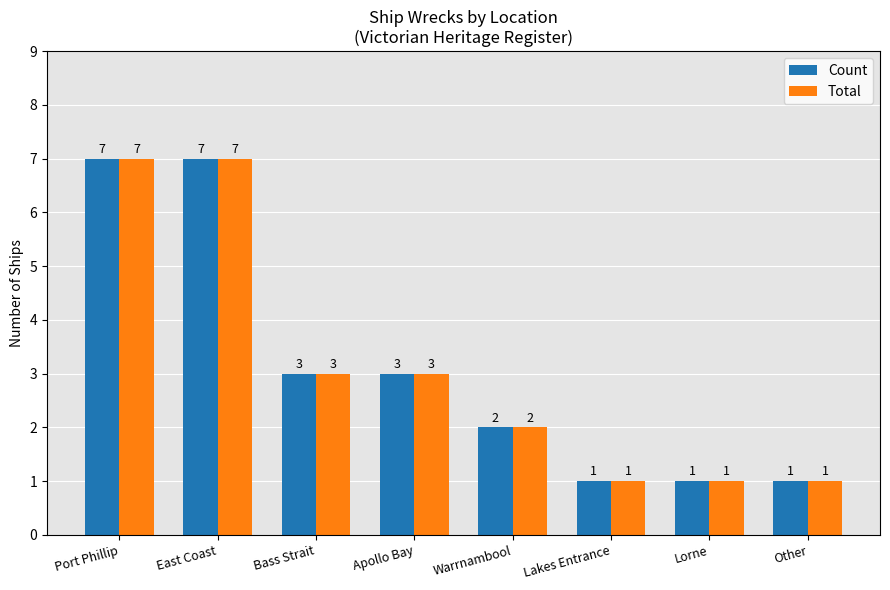

Where does the Count series first go above 3?

Port Phillip